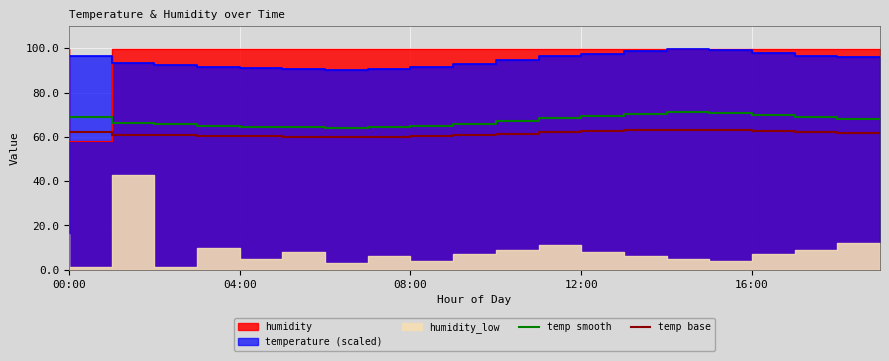

How many lines are shown in the chart?

2